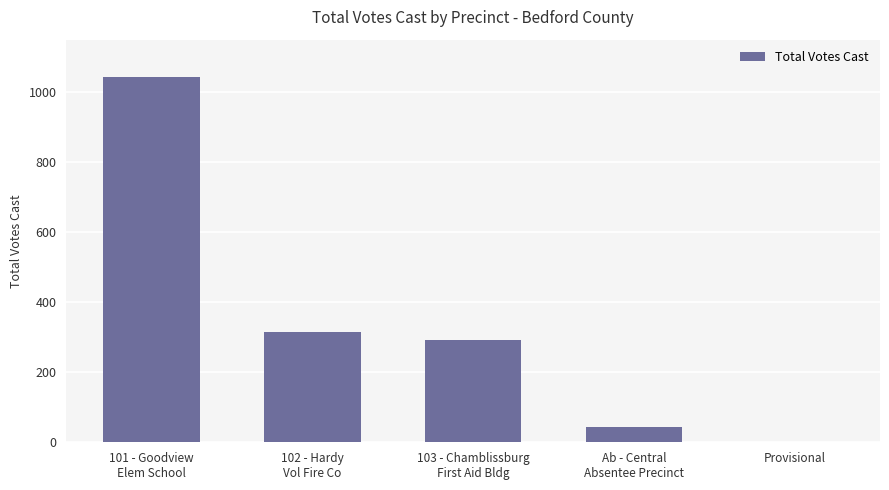

Is it true that the value at Provisional is -456?

False